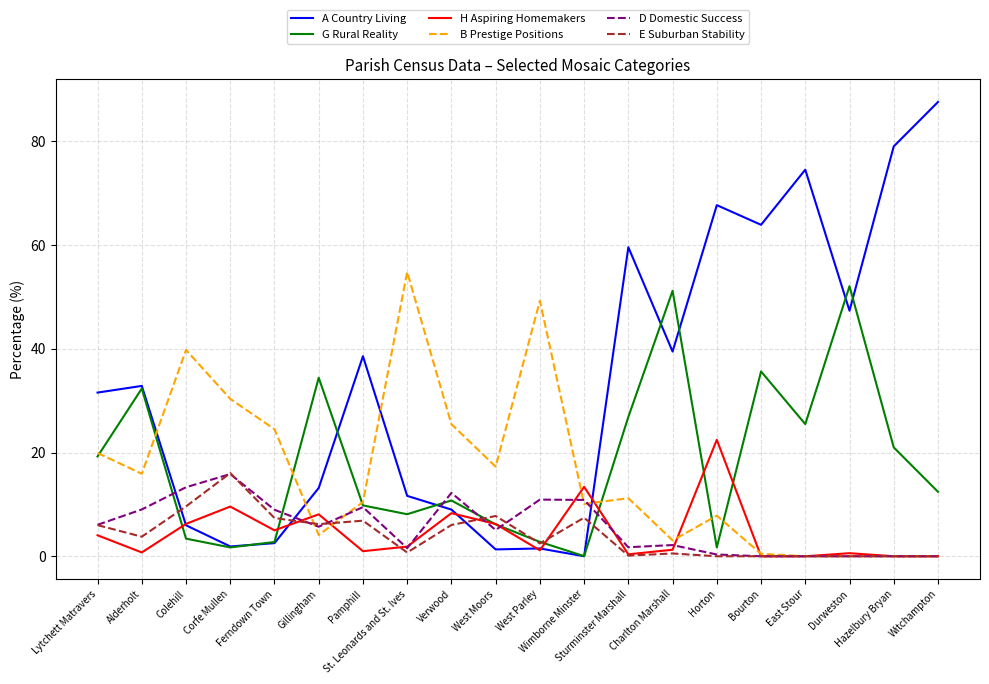

What is the difference between the second highest and second lowest values in the E Suburban Stability series?

9.6